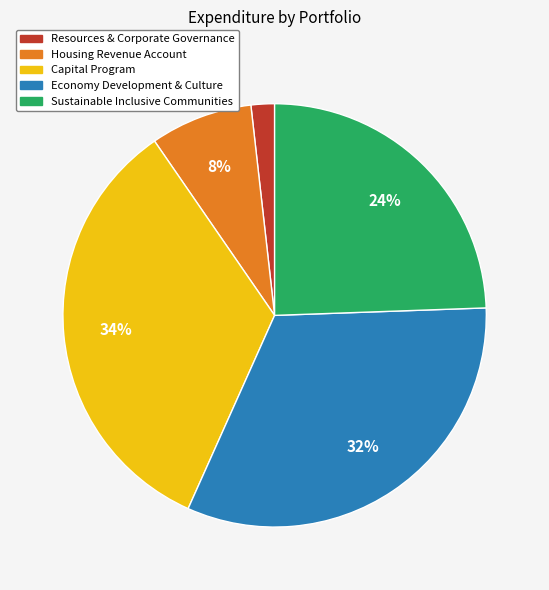

Does Sustainable Inclusive Communities represent more than half of the total?

No